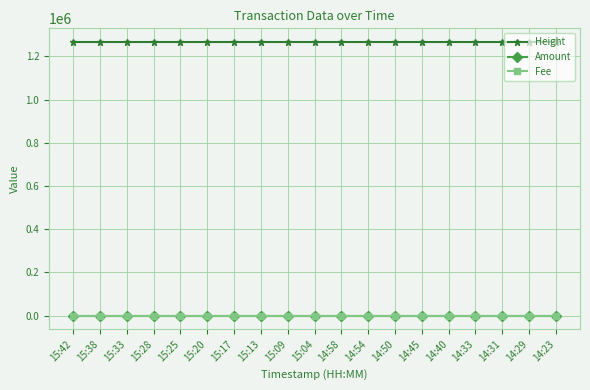

What is the greatest value displayed?

1266946